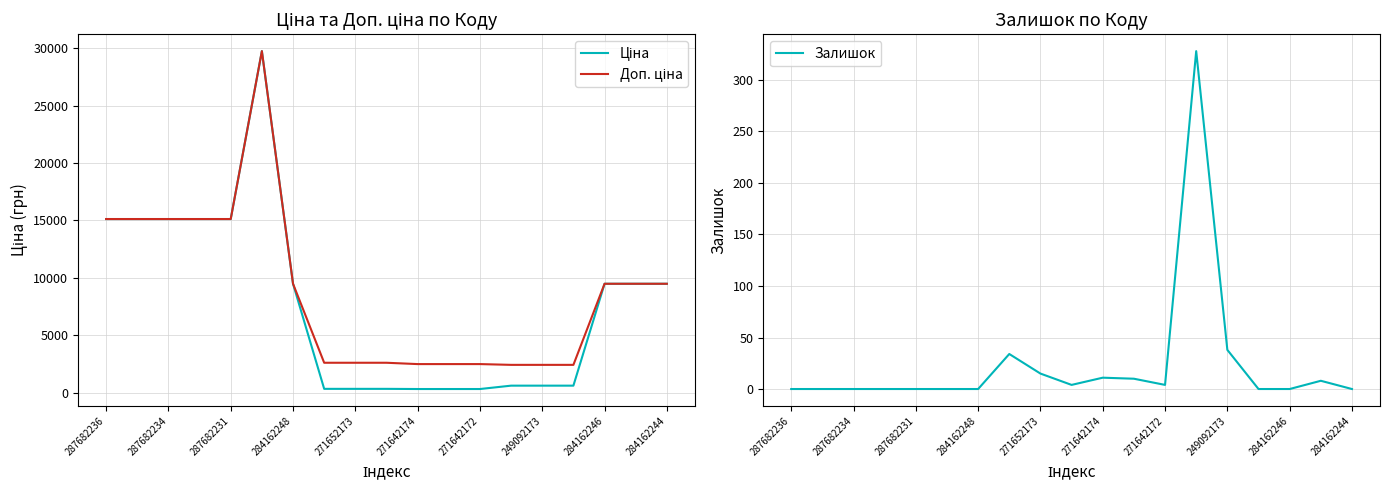

The Залишок series shows -167 at 284162248. True or false?

False